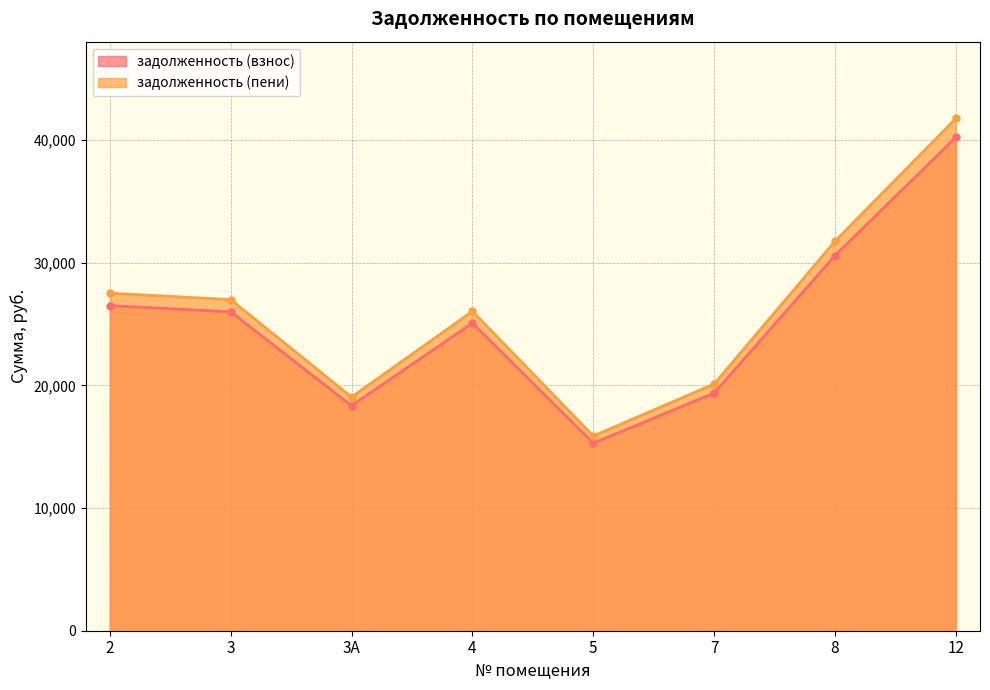

Rank the series by their maximum value, from highest to lowest.

задолженность (пени), задолженность (взнос)